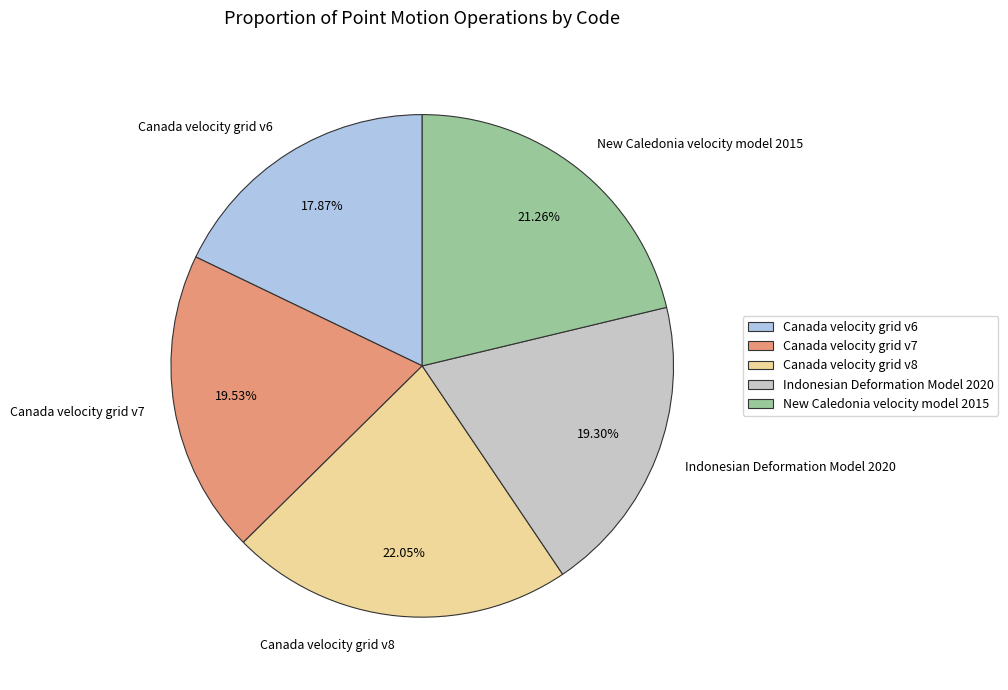

To the nearest percent, what is the difference between the New Caledonia velocity model 2015 and Canada velocity grid v8 slice percentages?

1%